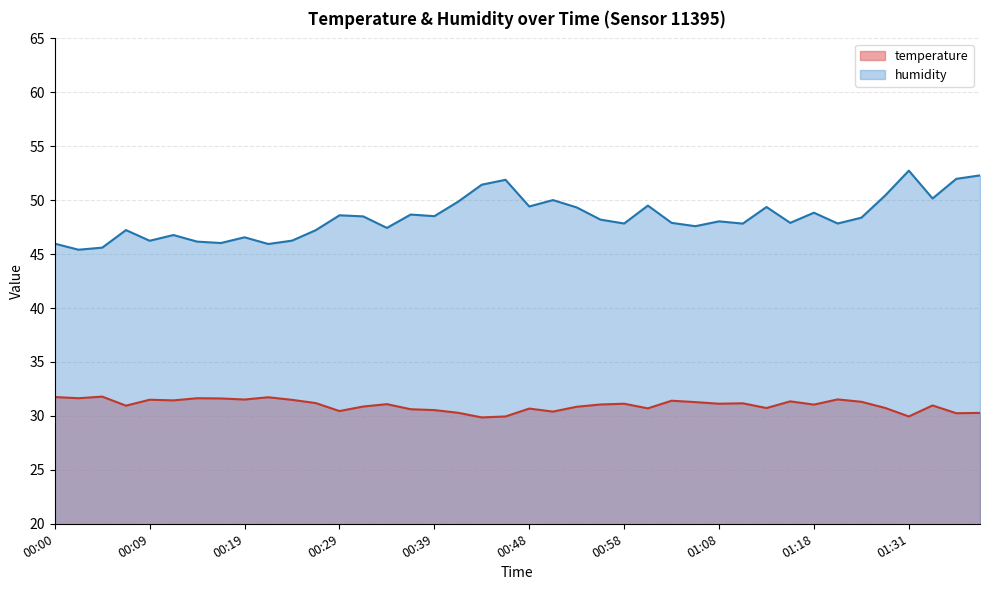

At which label is humidity closest to 49?

01:18